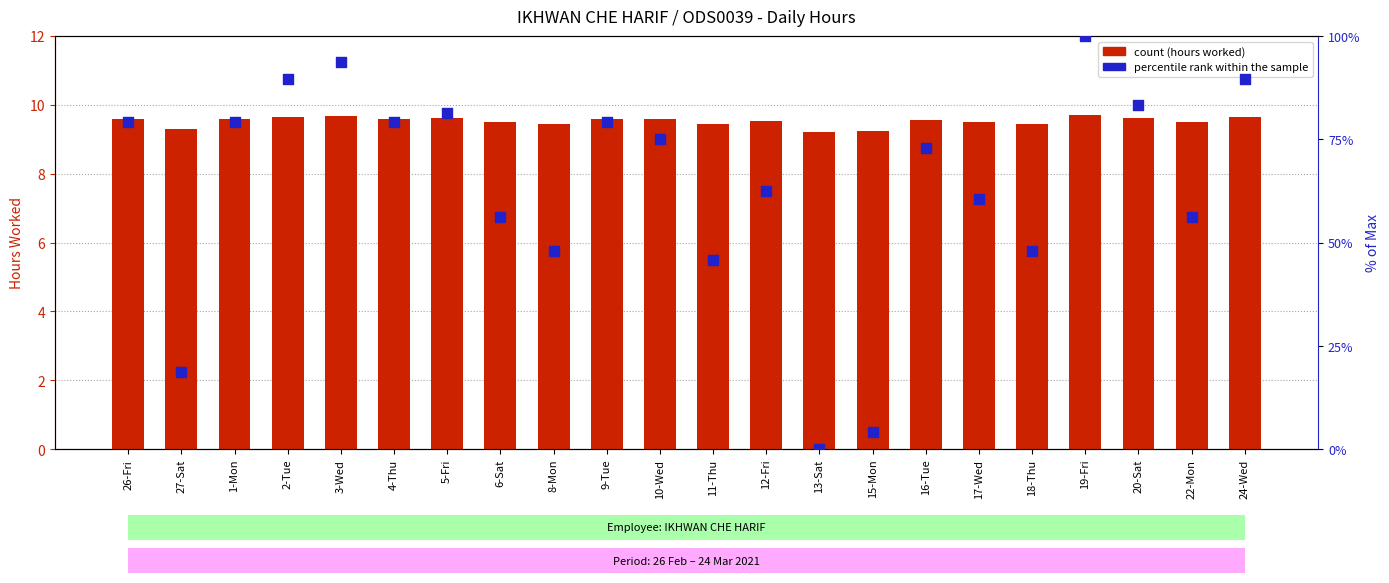

Which series has the largest total across all categories?

percentile rank within the sample